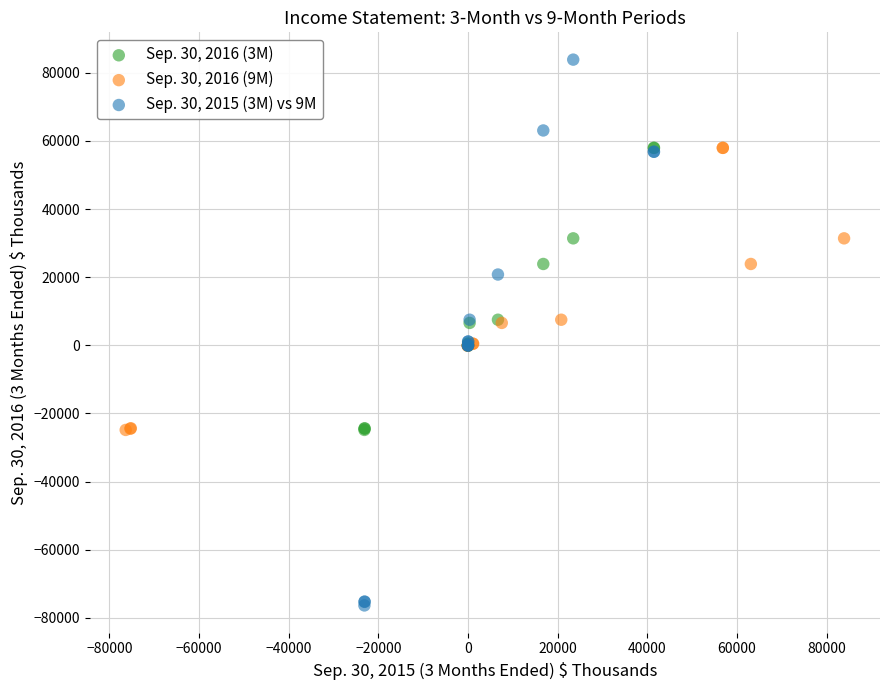

Which series has the largest Y range (max minus min)?

Sep. 30, 2015 (3M) vs 9M